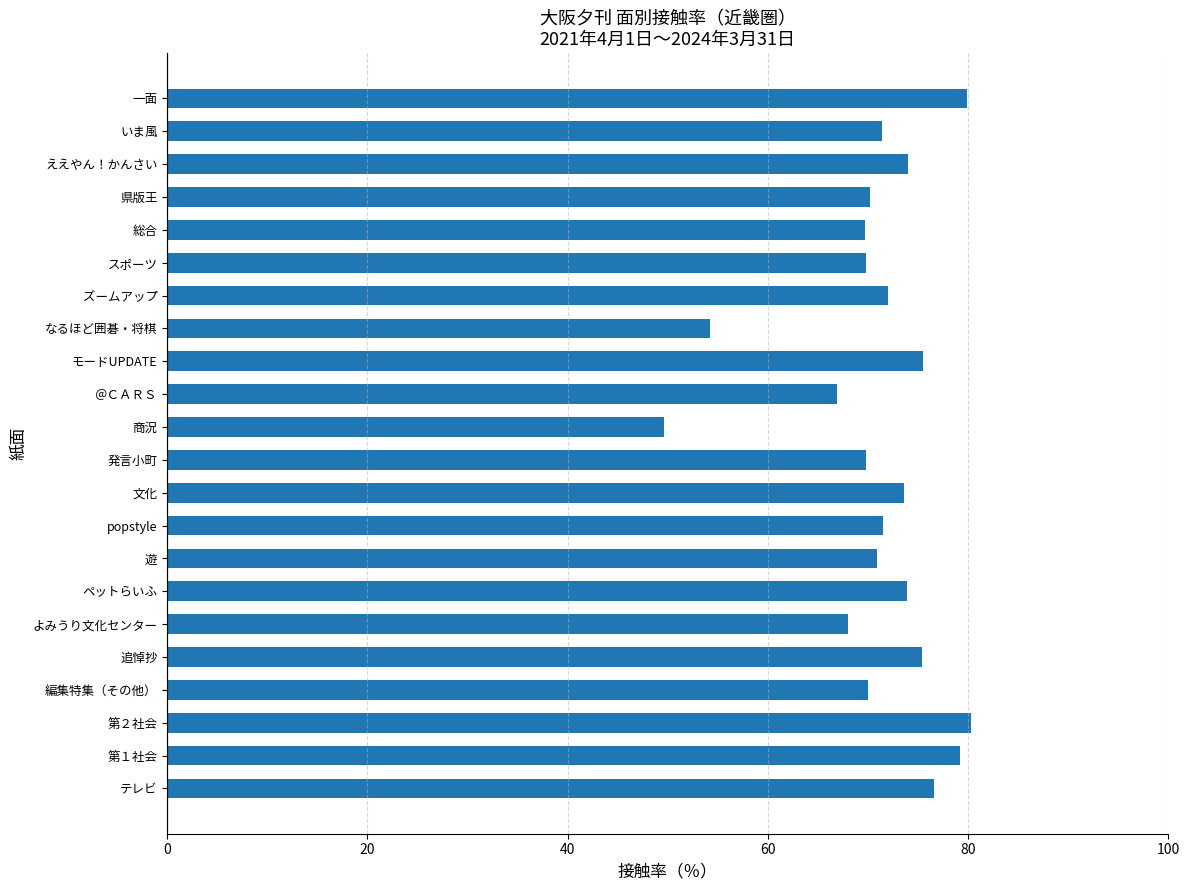

Approximately how many times larger is the value at 遊 compared to ええやん！かんさい?

1.0